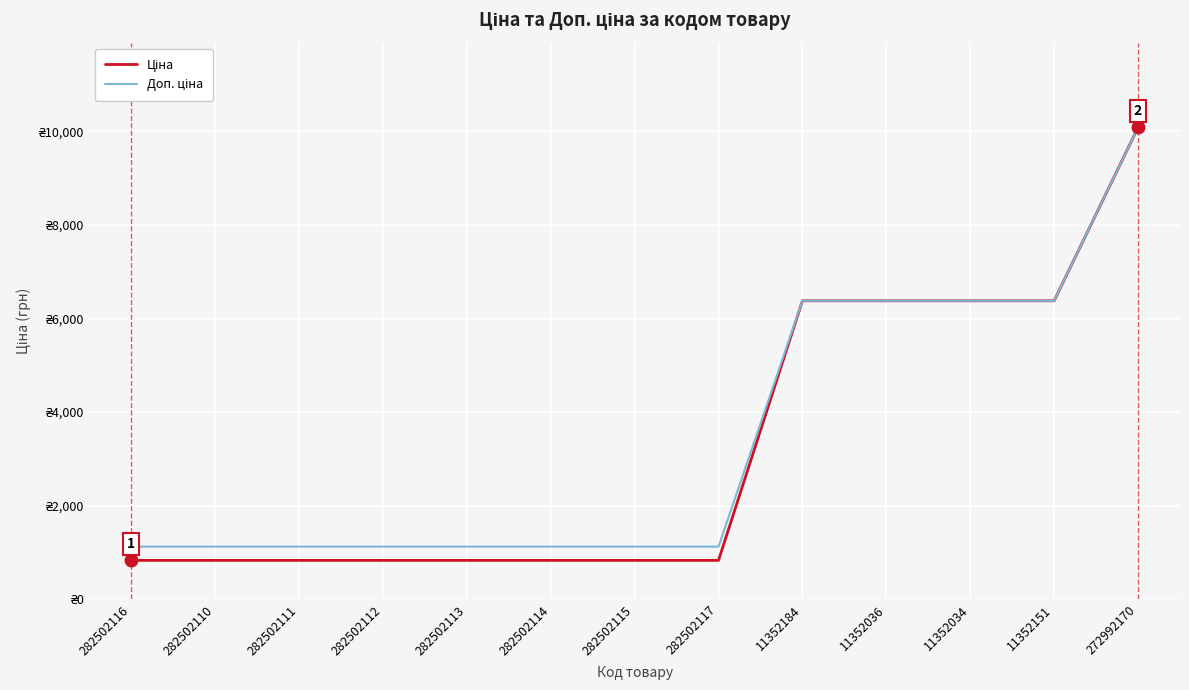

Does the chart have visible grid lines?

Yes